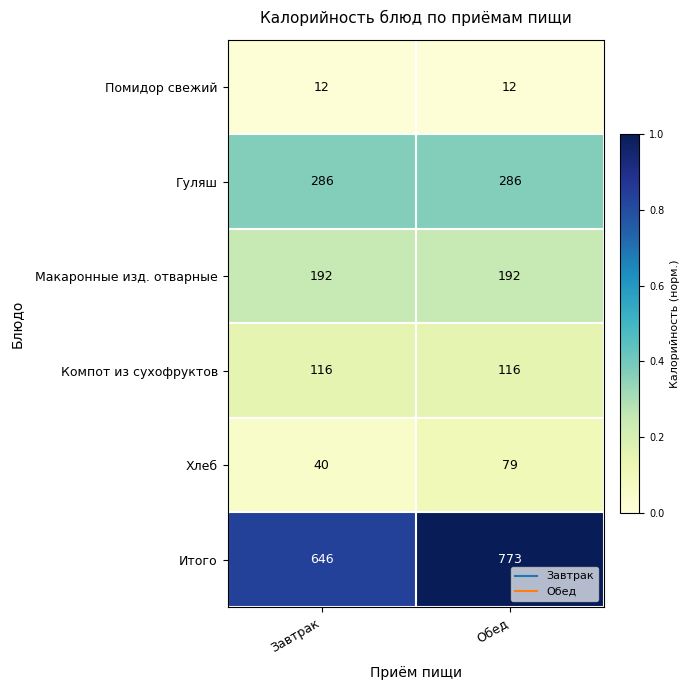

Rank the series at Завтрак from highest to lowest value.

Итого, Гуляш, Макаронные изд. отварные, Компот из сухофруктов, Хлеб, Помидор свежий